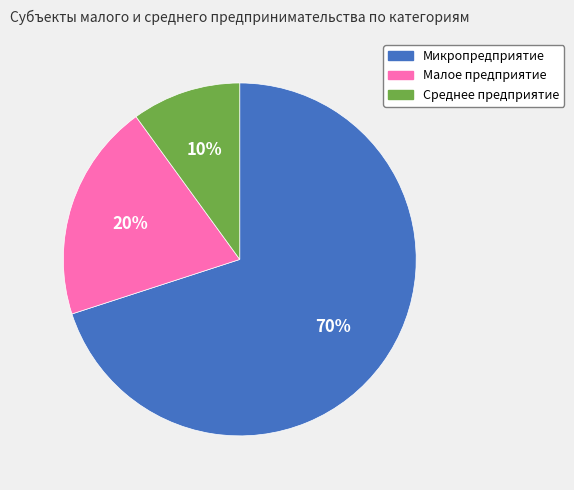

Which slice represents more than half of the pie?

Микропредприятие